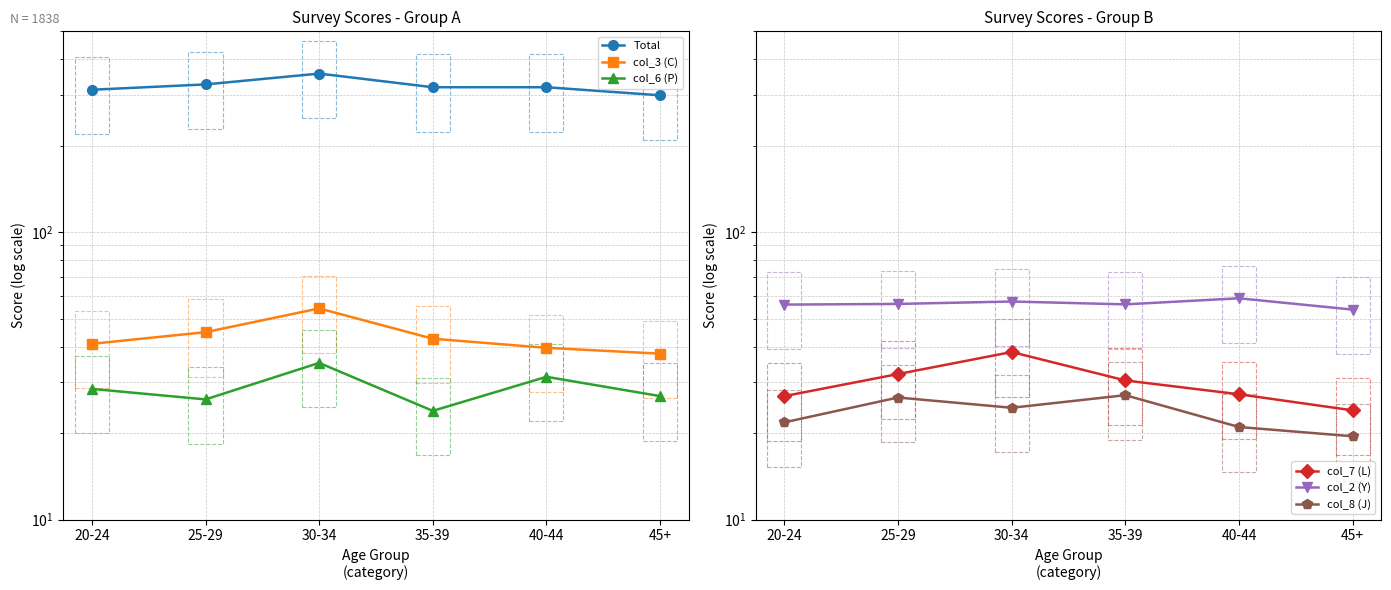

List the series in order of their peak value, lowest first.

col_8 (J), col_6 (P), col_7 (L), col_3 (C), col_2 (Y), Total